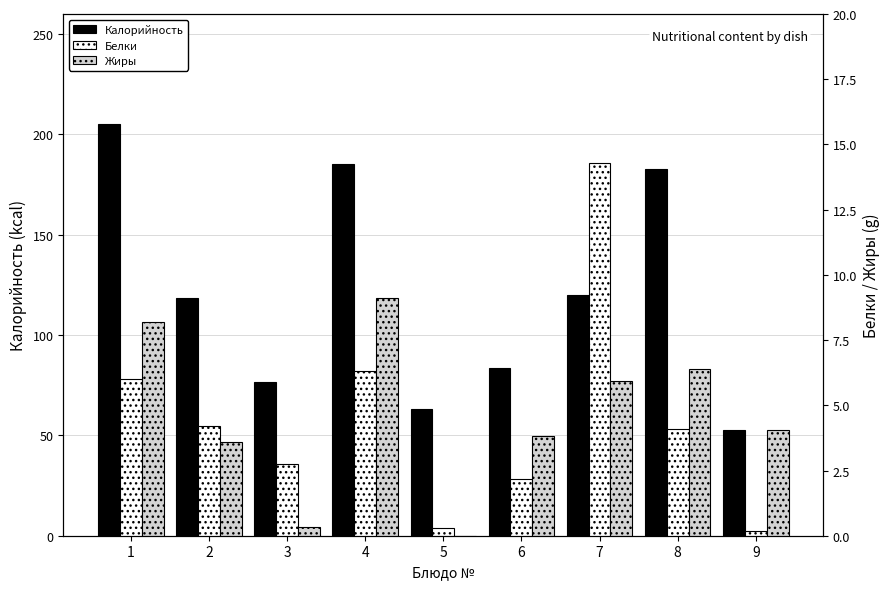

What is the value of the Калорийность bar at the 8th from the left?

183.0